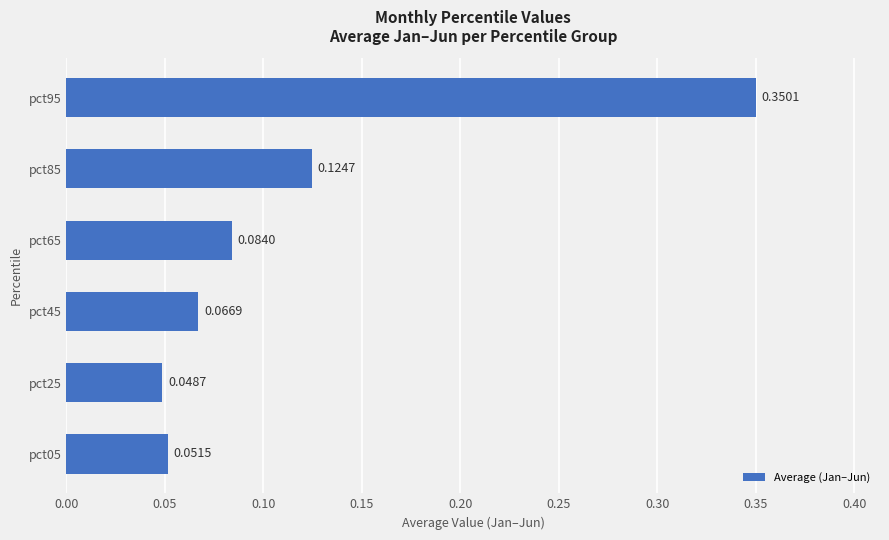

What is the difference between the maximum and minimum values?

0.3